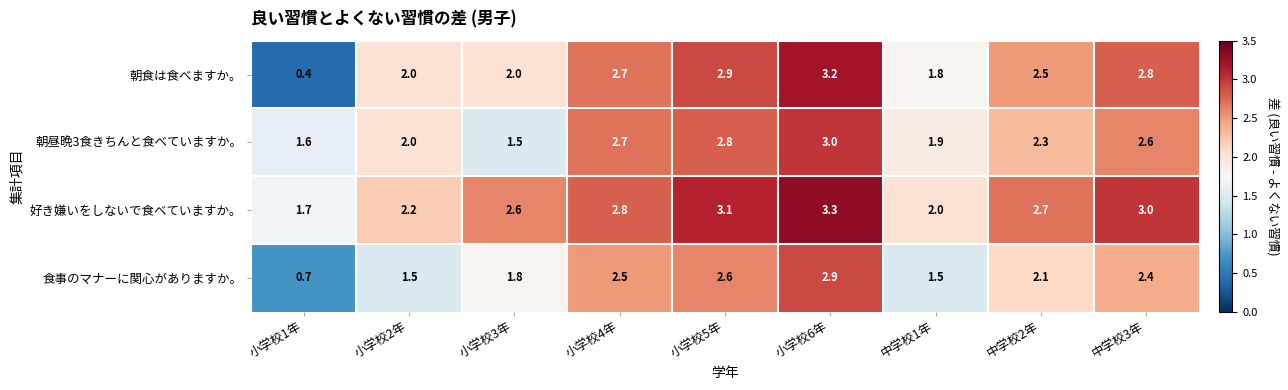

What is the difference between the 好き嫌いをしないで食べていますか。 values at 中学校2年 and 小学校5年?

0.4